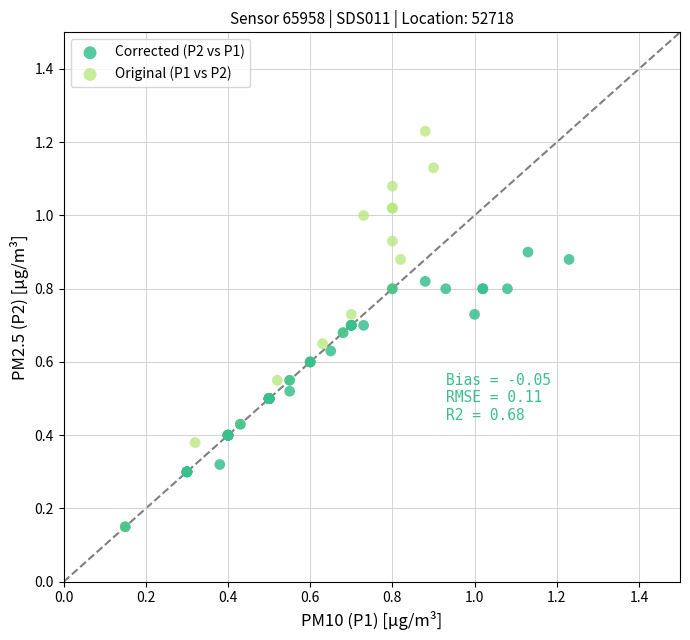

What are all the series names shown in the legend?

Corrected (P2 vs P1), Original (P1 vs P2)